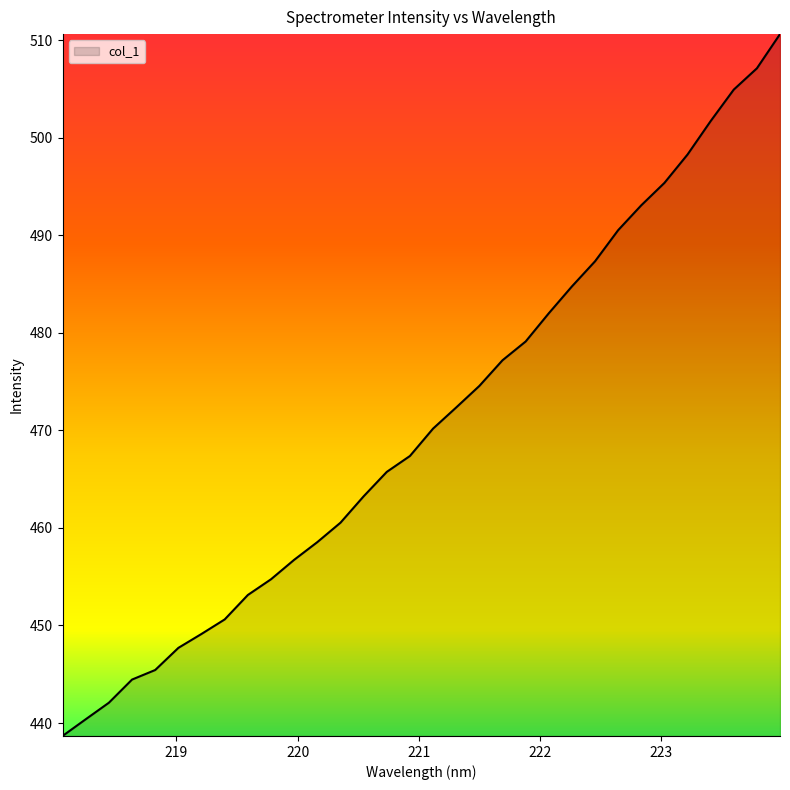

What is the greatest value displayed?

510.6